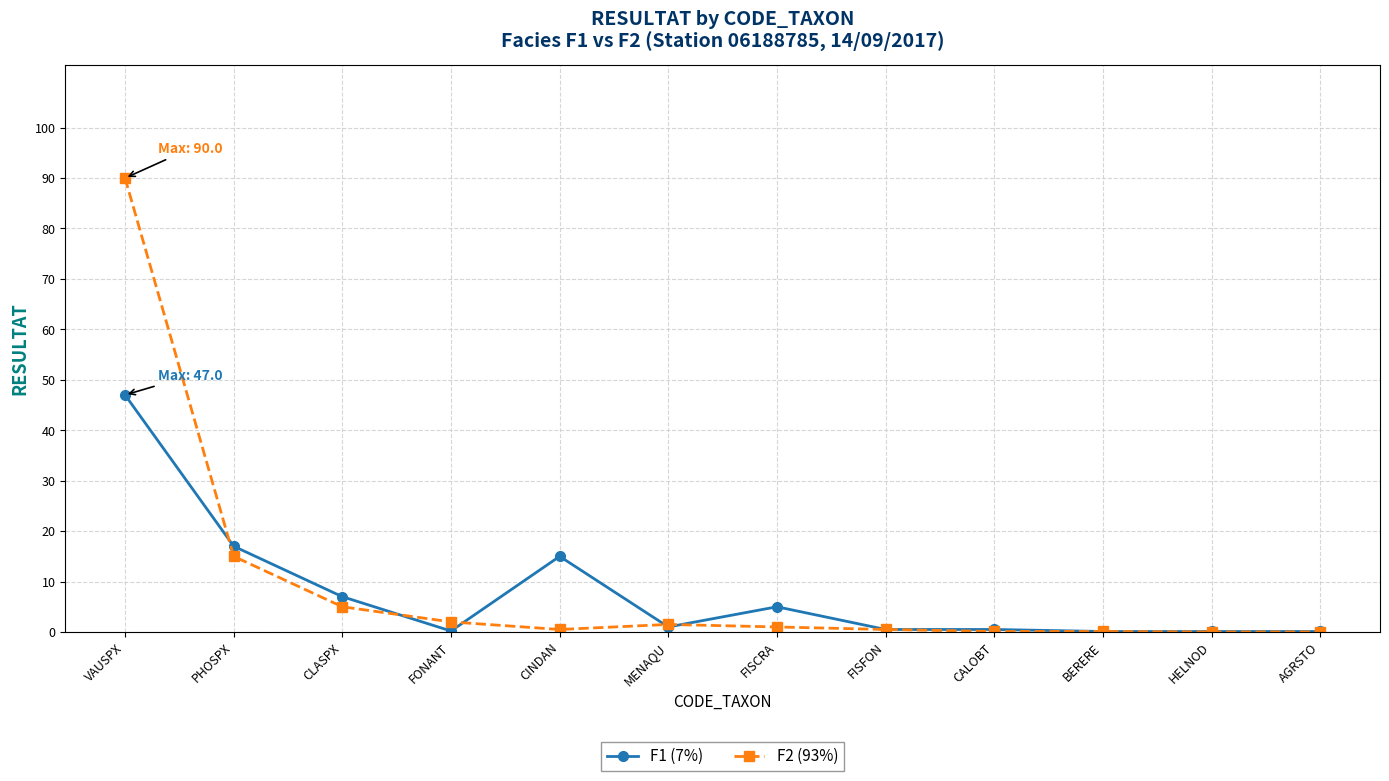

What is the sum of the F1 (7%) values at PHOSPX and FONANT?

17.2